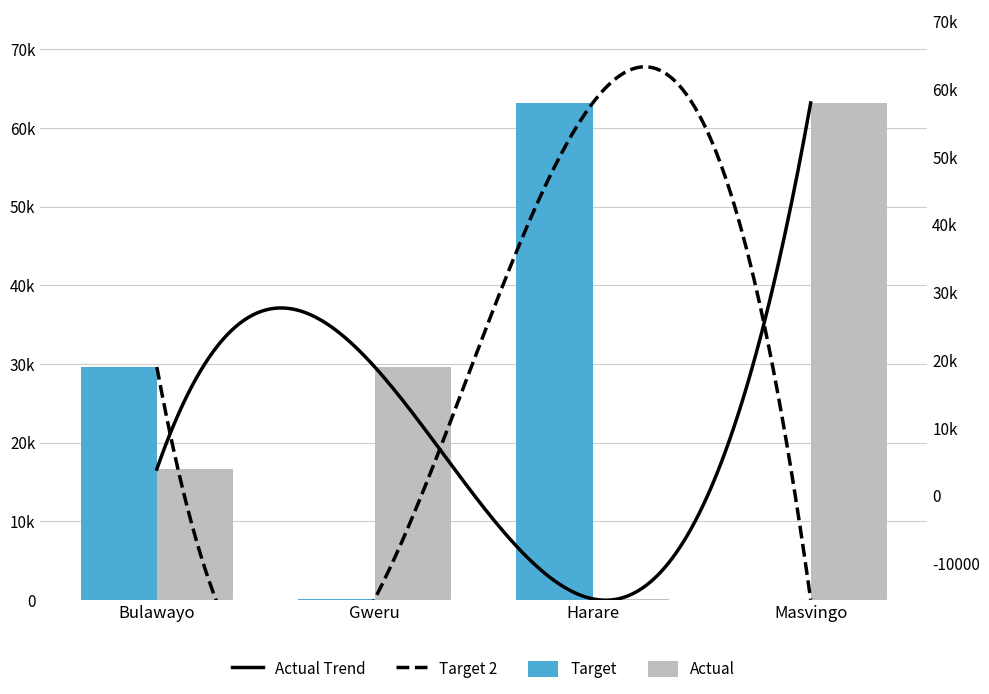

How many data points in Target are less than 29610?

2